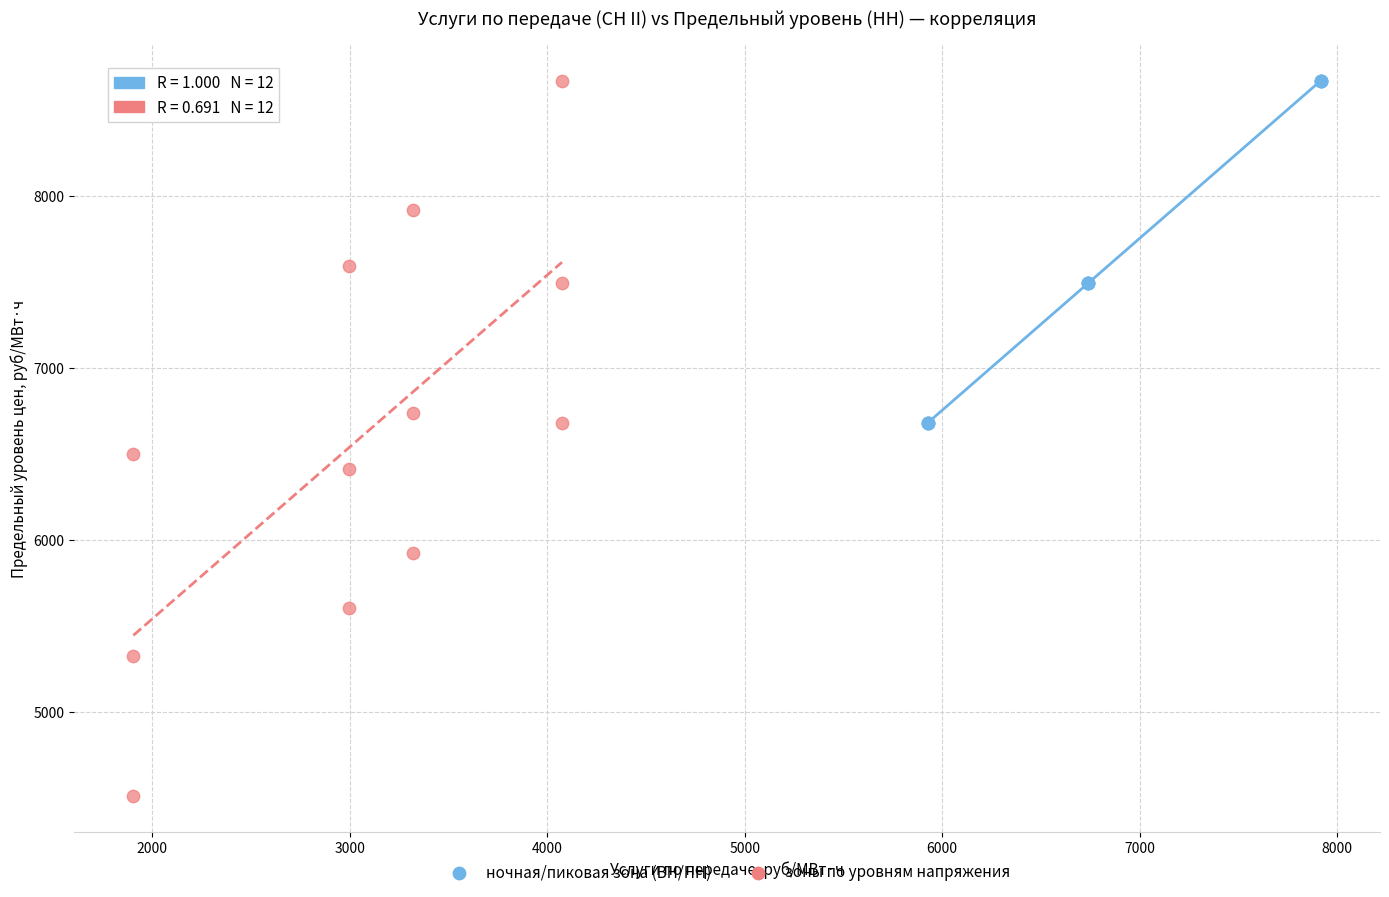

Which series has the largest Y range (max minus min)?

зоны по уровням напряжения